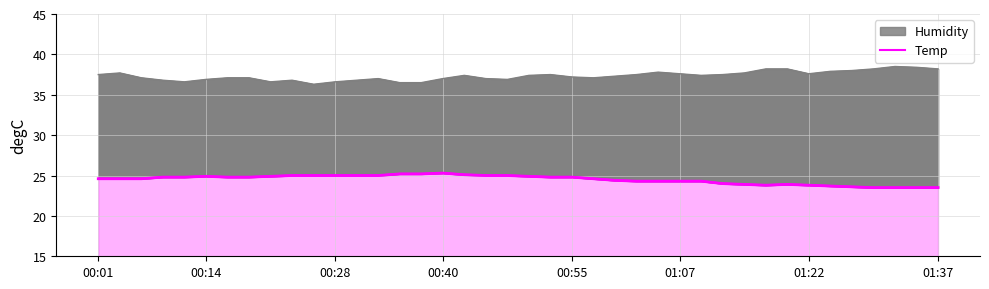

Count the number of categories in the chart.

40